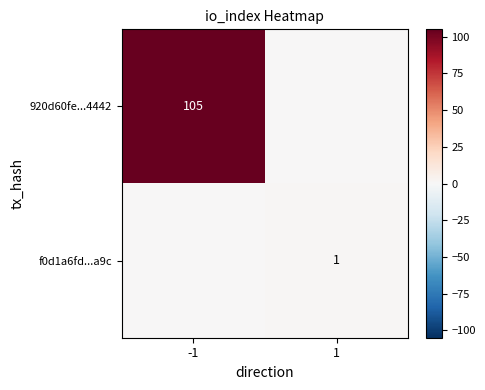

The value of 920d60fe...4442 at -1 is 174. True or false?

False